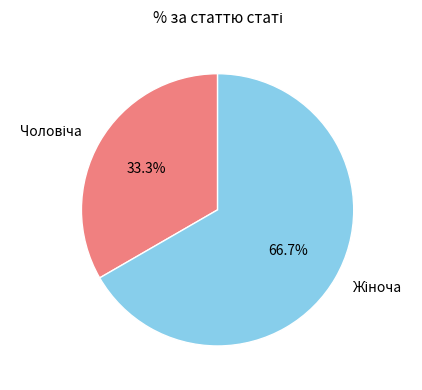

Is there any slice that represents more than half of the pie?

Yes